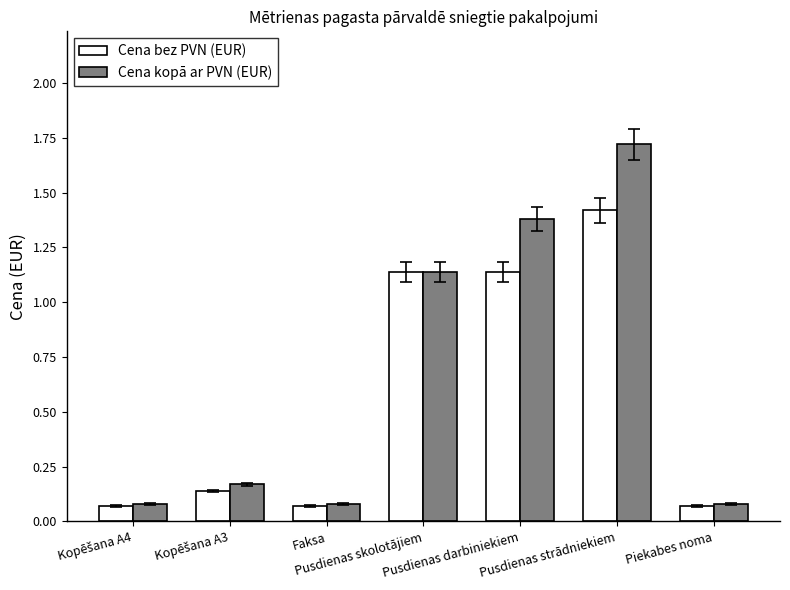

Which series has the widest spread of values?

Cena kopā ar PVN (EUR)